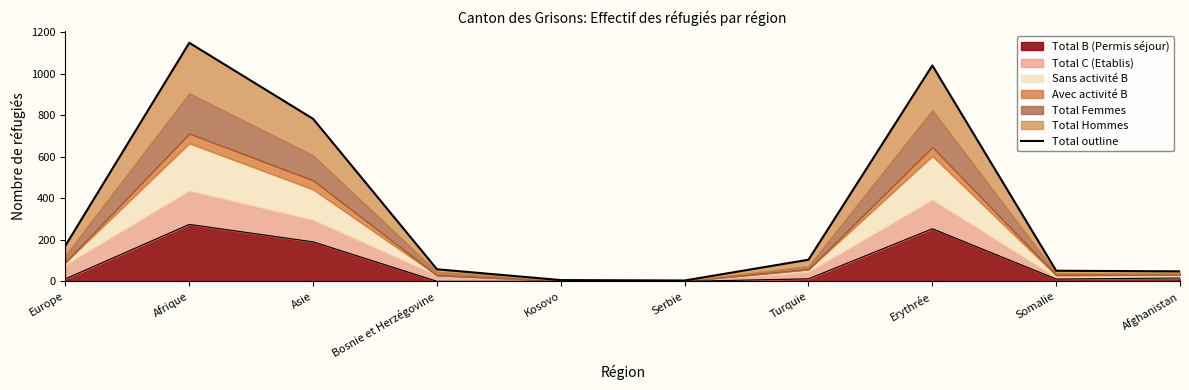

Does the chart display data point markers on the line(s)?

No